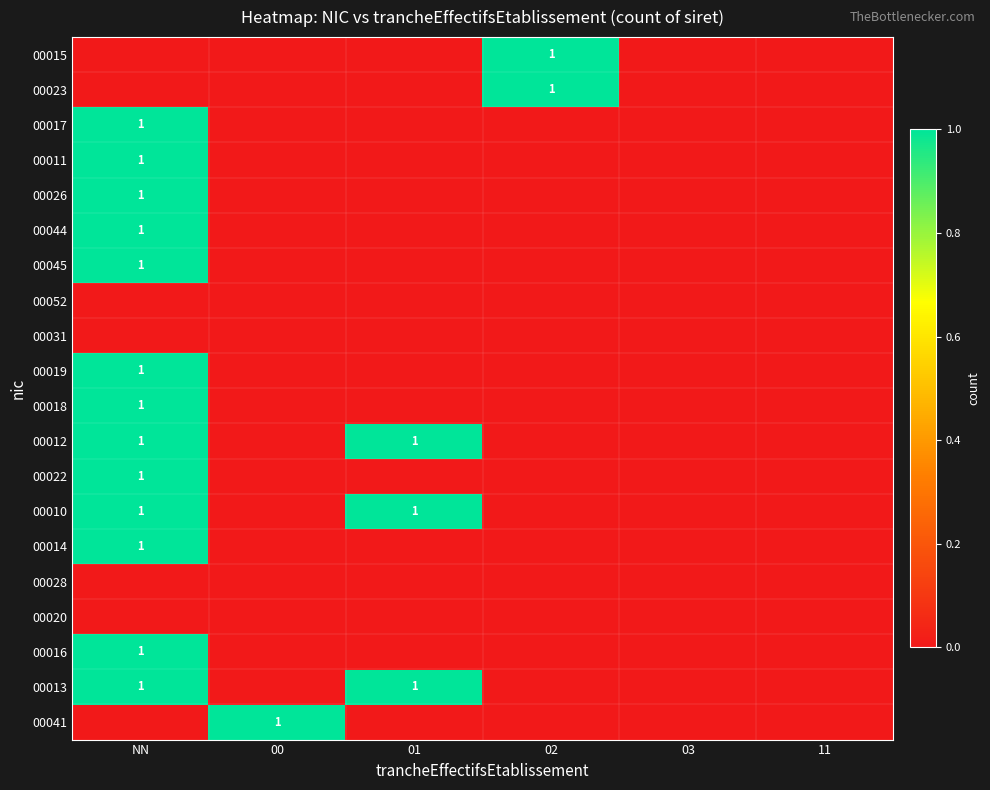

The value of 00012 at NN is 1. True or false?

True